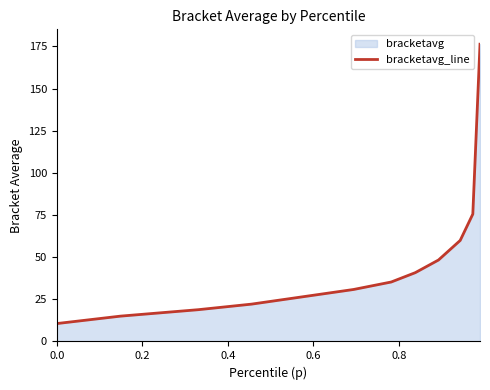

True or false: the data has more than 0 interior local peaks.

False